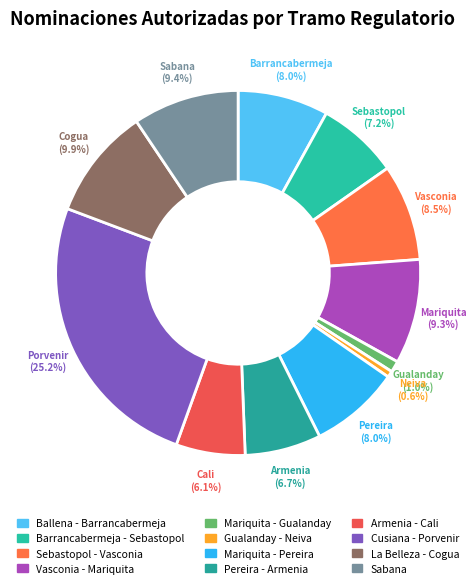

Does Pereira - Armenia represent more than half of the total?

No